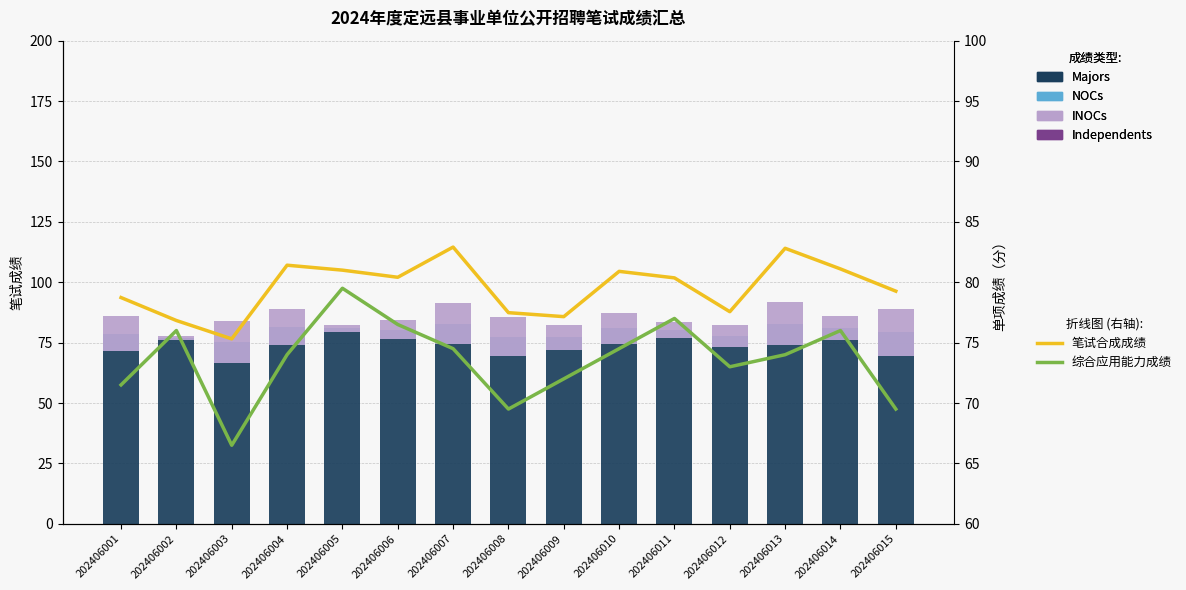

Which label corresponds to the smallest value in the chart?

202406015